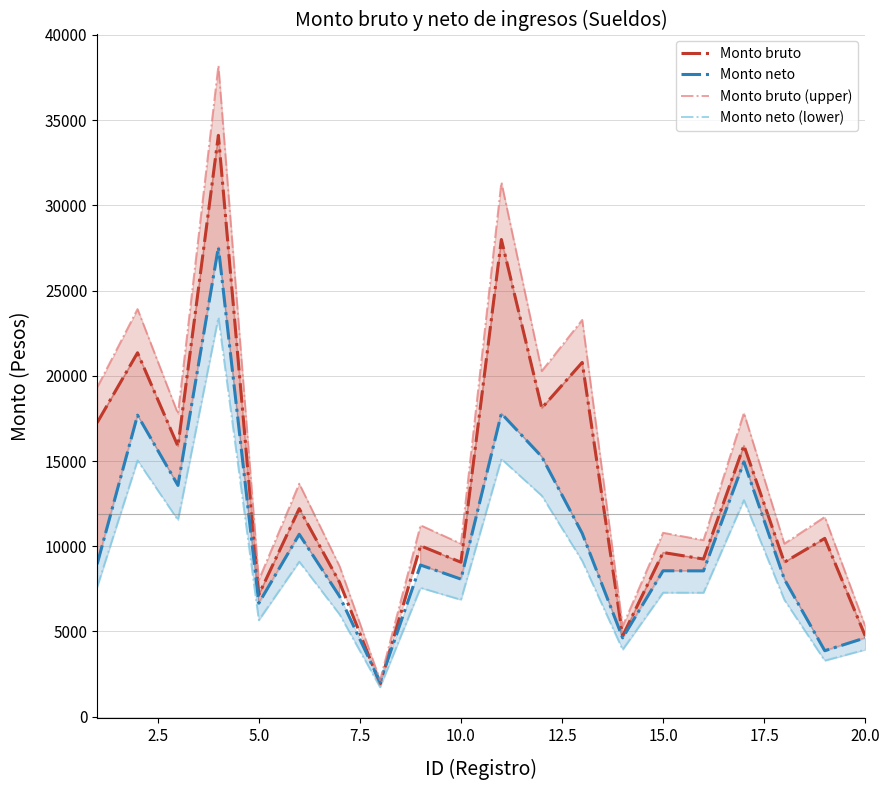

True or false: Monto neto and Monto bruto (upper) intersect in this chart.

False